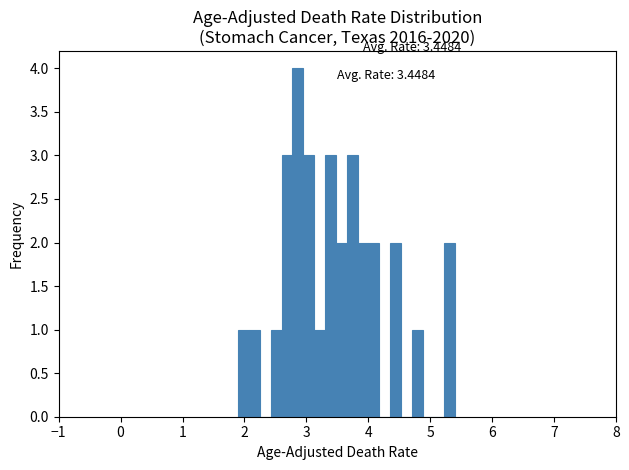

Around what value on the x-axis is the tallest bar? Give the approximate position of its centre, as read against the axis.

2.9